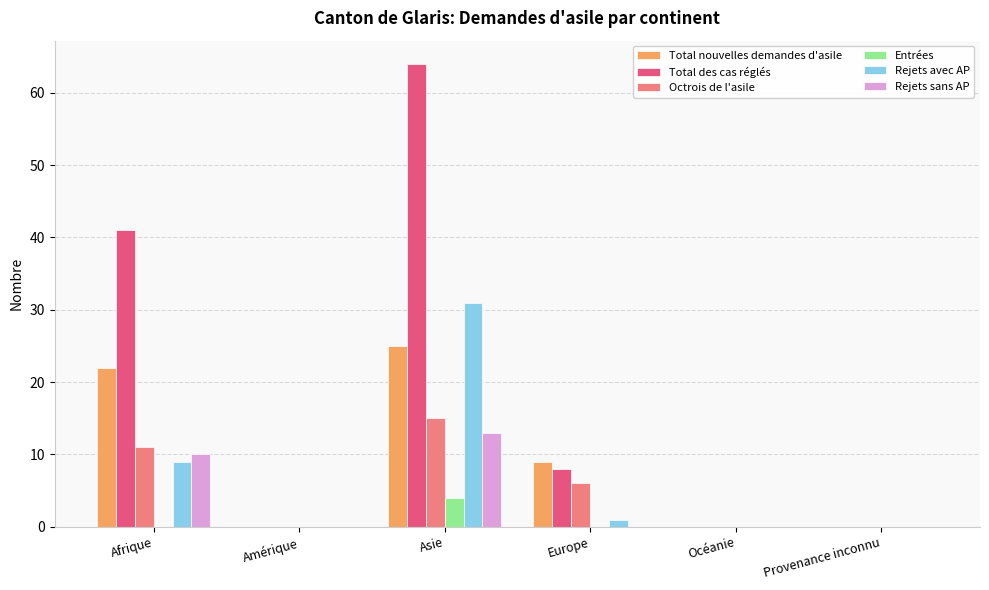

Which series has the largest total across all categories?

Total des cas réglés